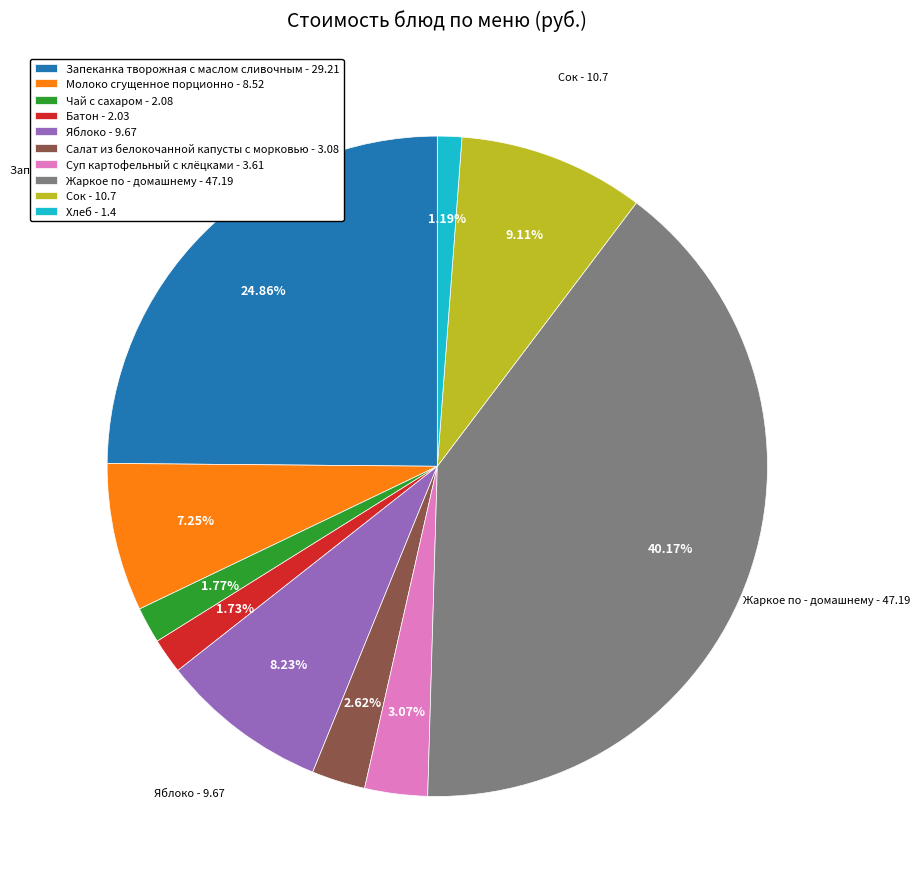

Which slice is the largest?

Жаркое по - домашнему